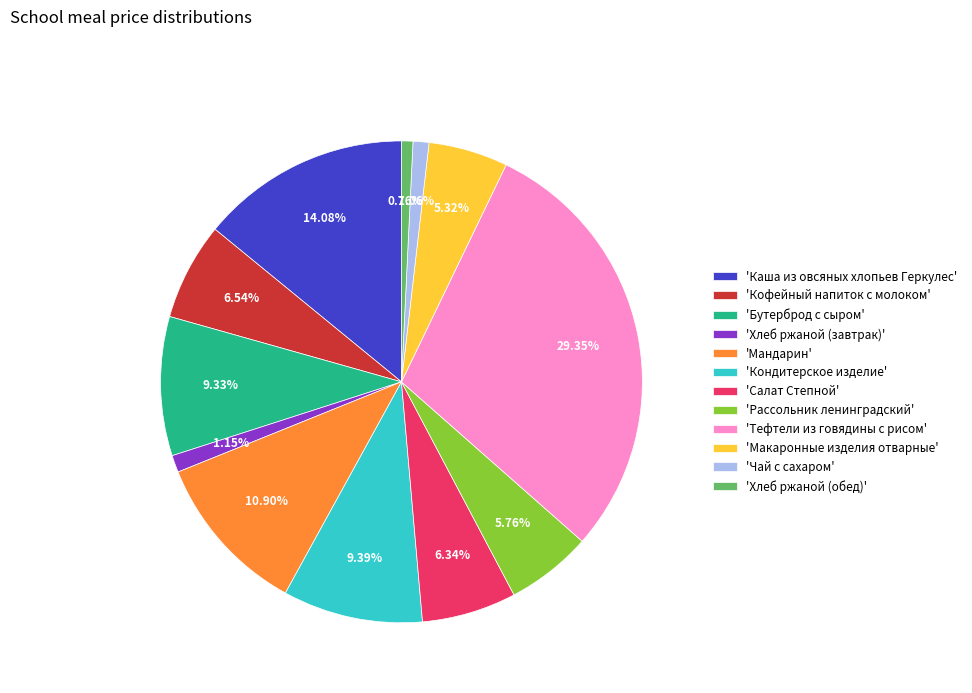

How many slices are in this pie chart?

12